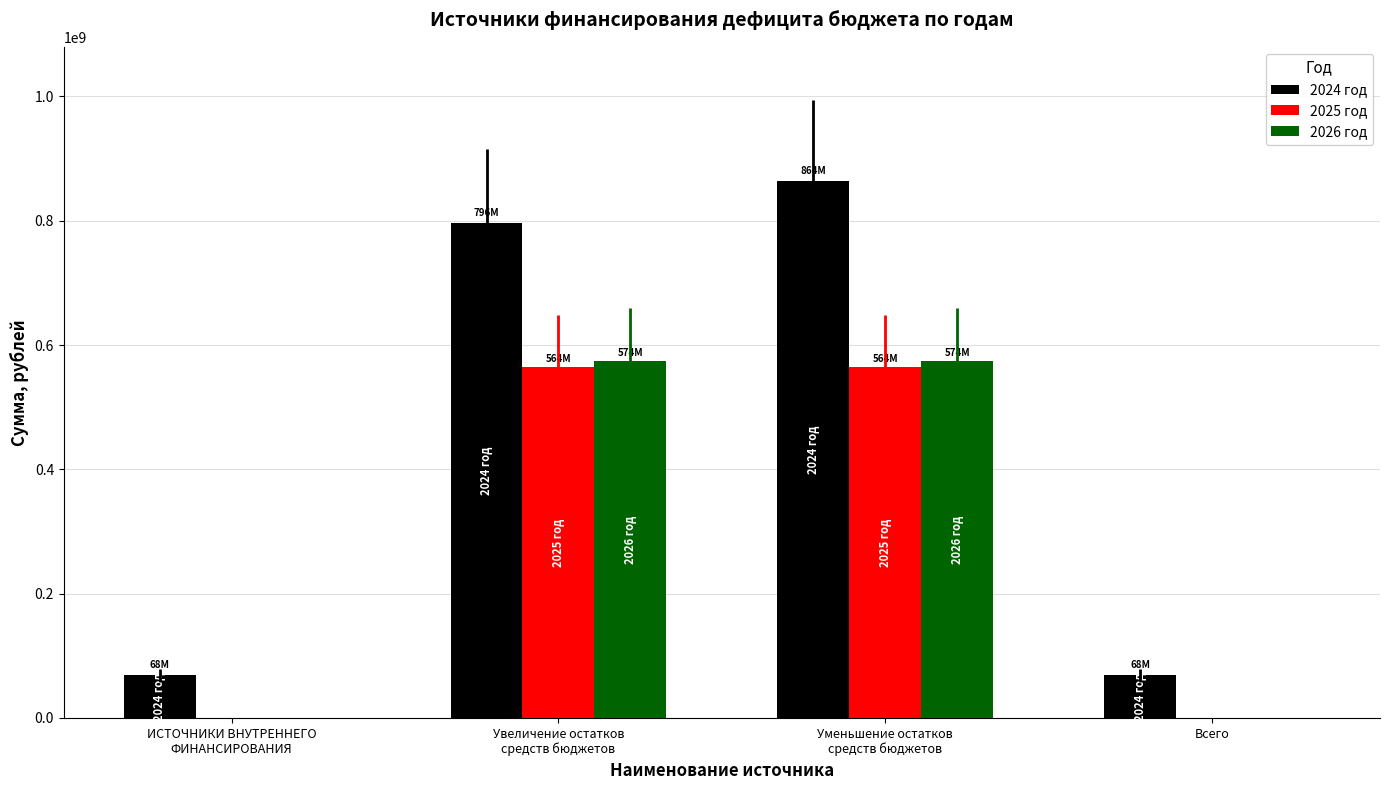

Does the chart contain stacked bars?

No